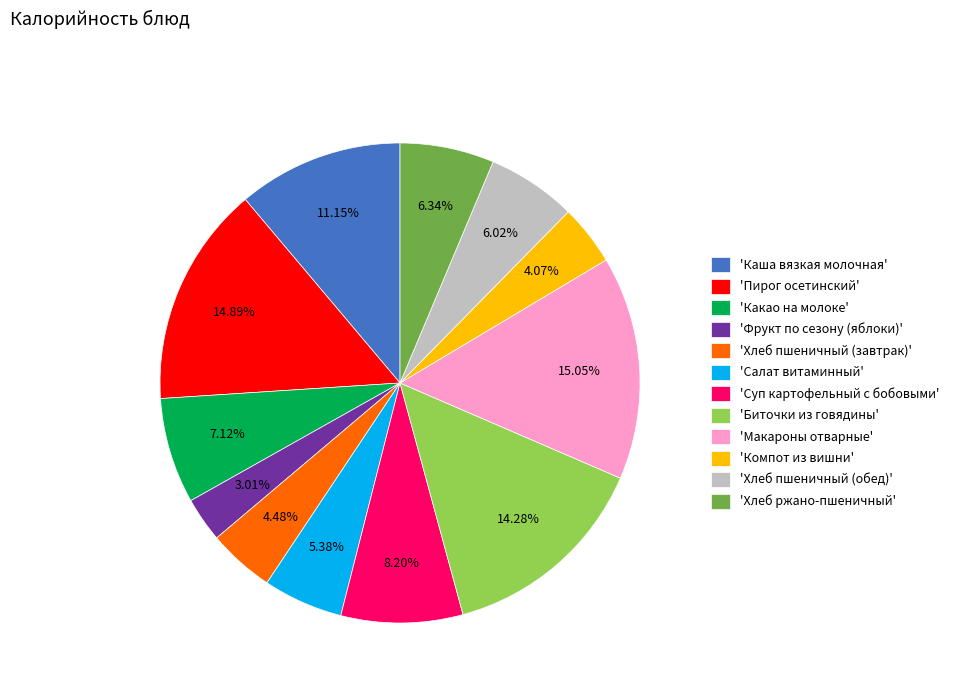

What is the smallest slice in the pie chart?

'Фрукт по сезону (яблоки)'